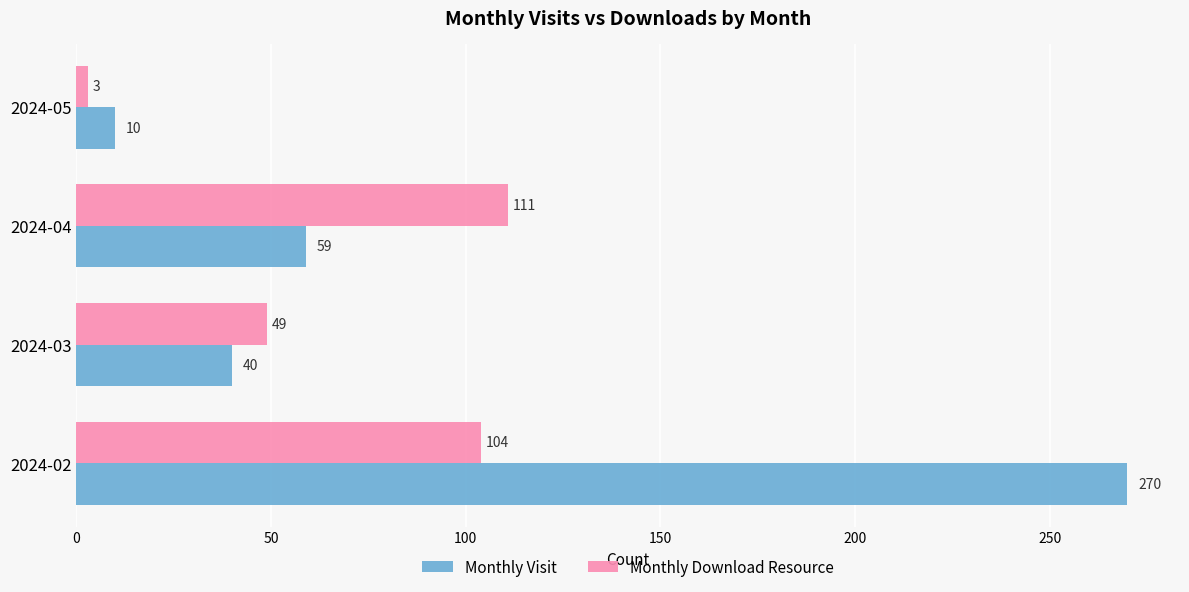

What is the difference between the highest and lowest values at 2024-05?

7